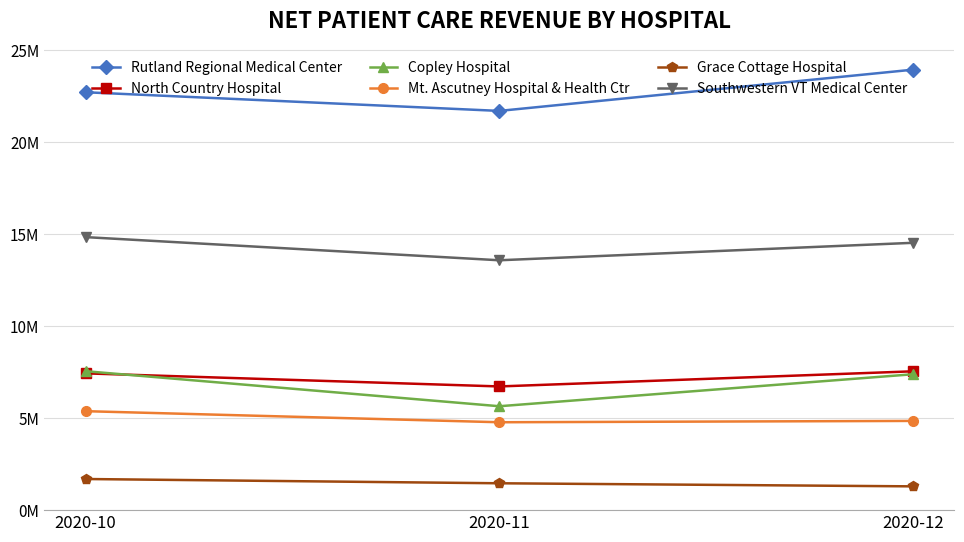

What is the sum of the Southwestern VT Medical Center values at 2020-12 and 2020-10?

29364011.0